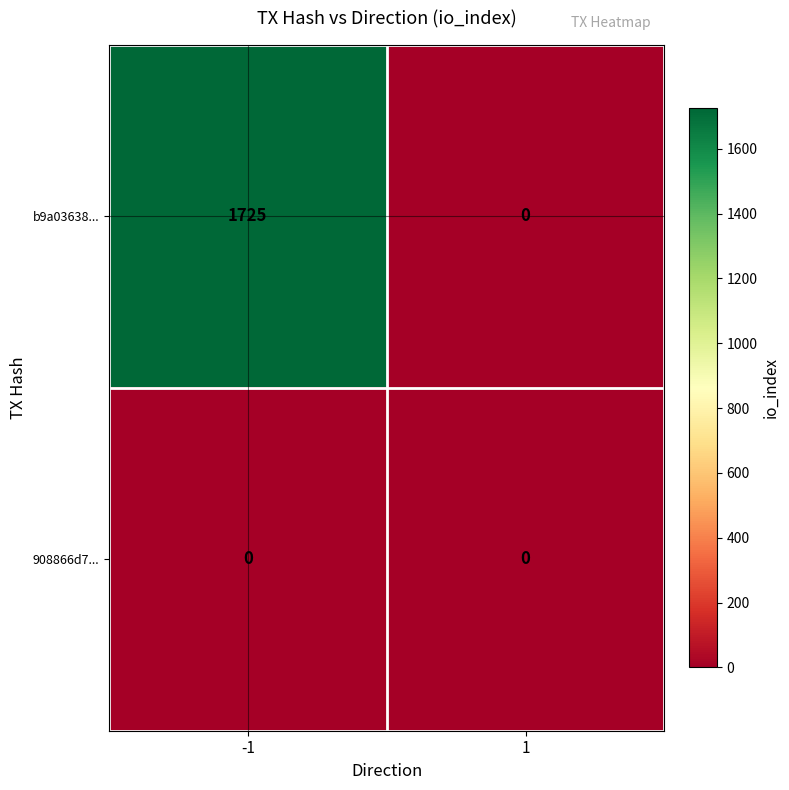

What is the highest value of the b9a03638... series?

1725